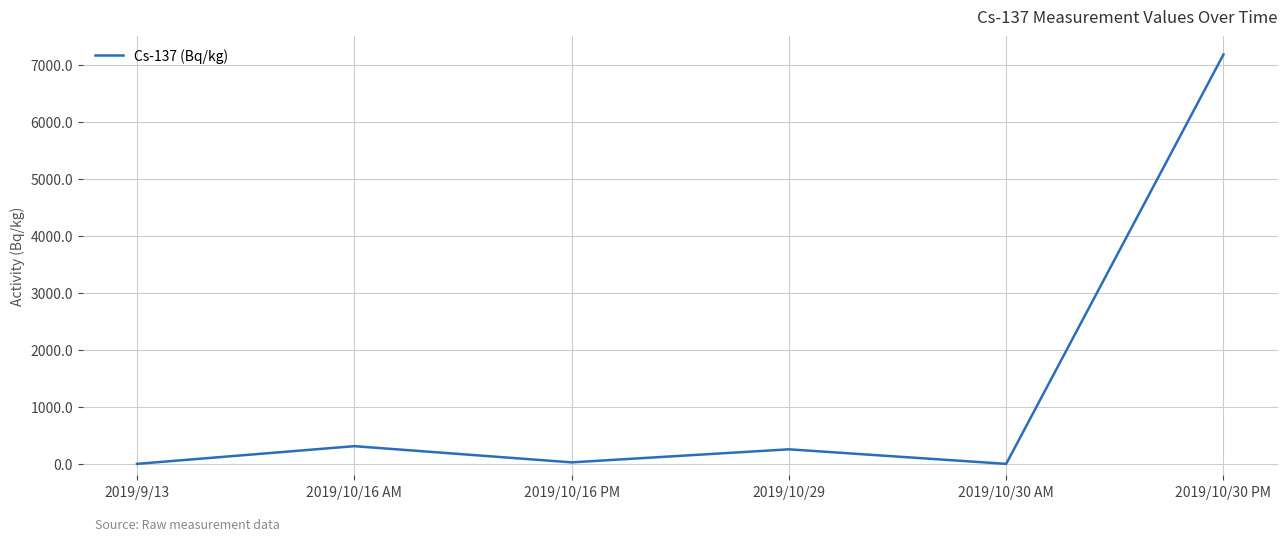

Where is the data nearest to the value 3588?

2019/10/16 AM